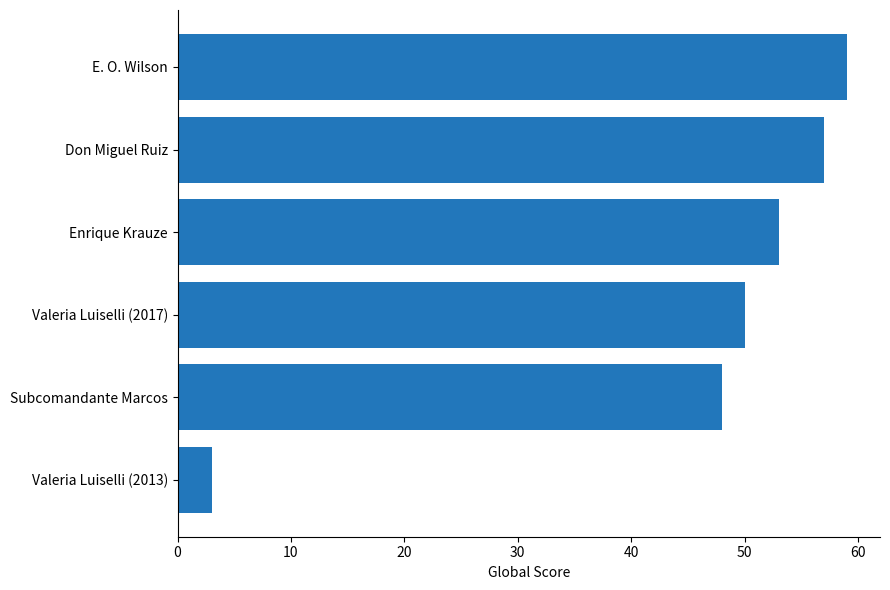

Reading top to bottom, transcribe all the data shown in this chart.

E. O. Wilson=59	Don Miguel Ruiz=57	Enrique Krauze=53	Valeria Luiselli (2017)=50	Subcomandante Marcos=48	Valeria Luiselli (2013)=3